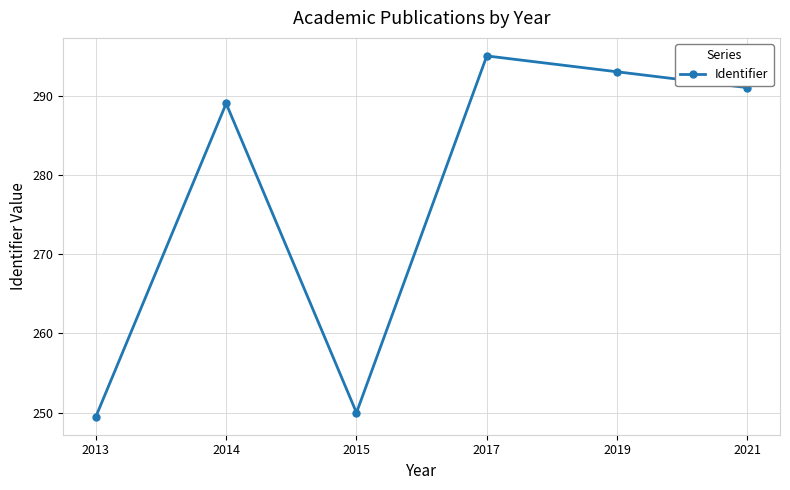

List the labels in order of value, largest first.

2017, 2019, 2021, 2014, 2015, 2013